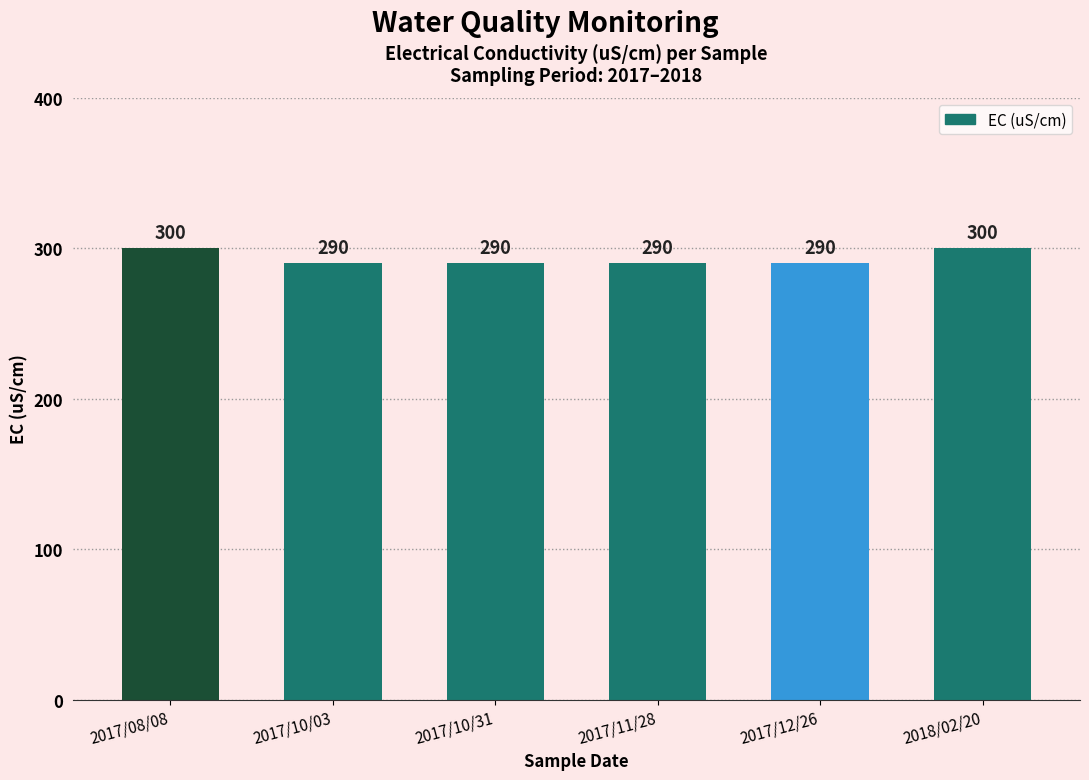

What is the difference between the maximum and minimum values?

10